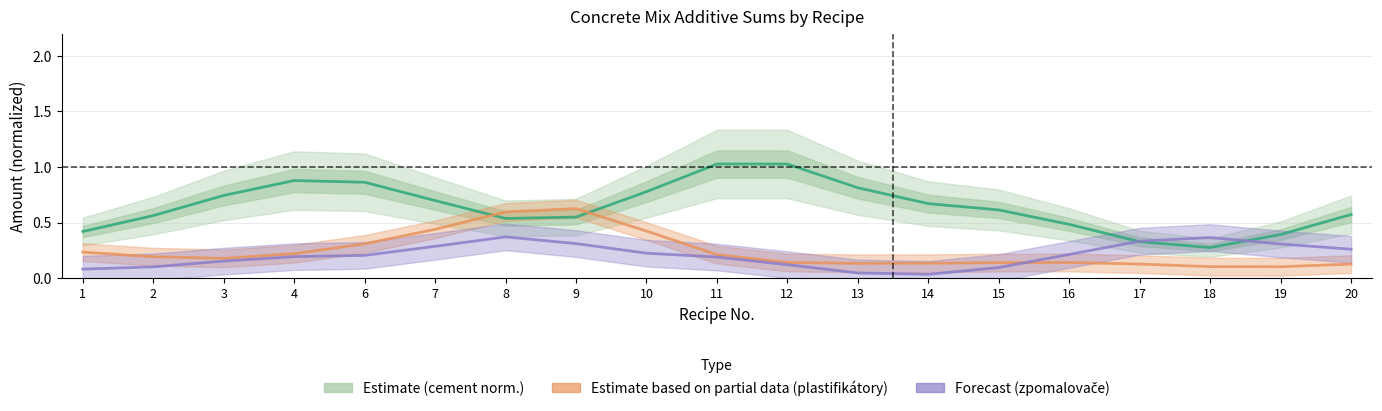

Which label corresponds to the smallest value in the chart?

14